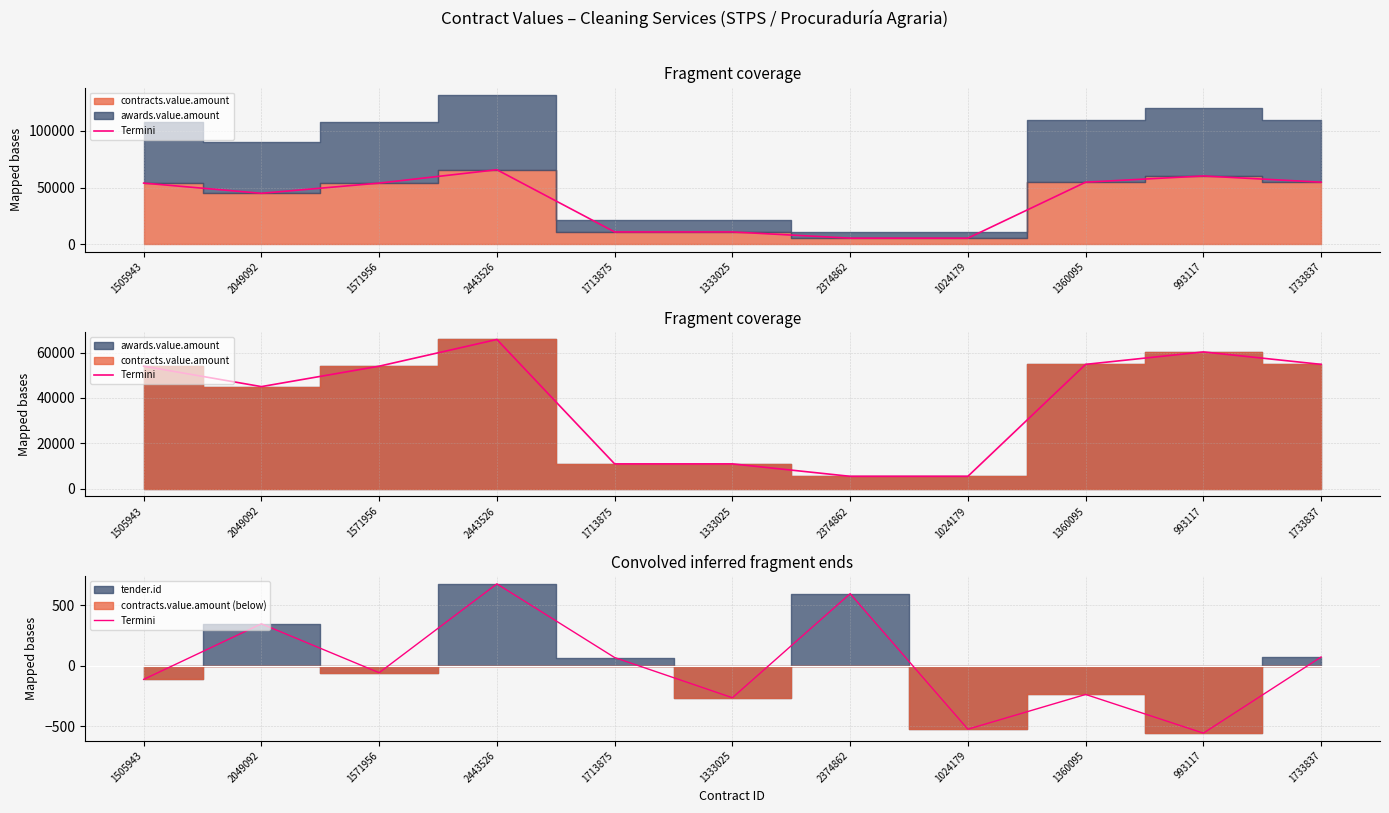

How many categories are shown in the chart?

11